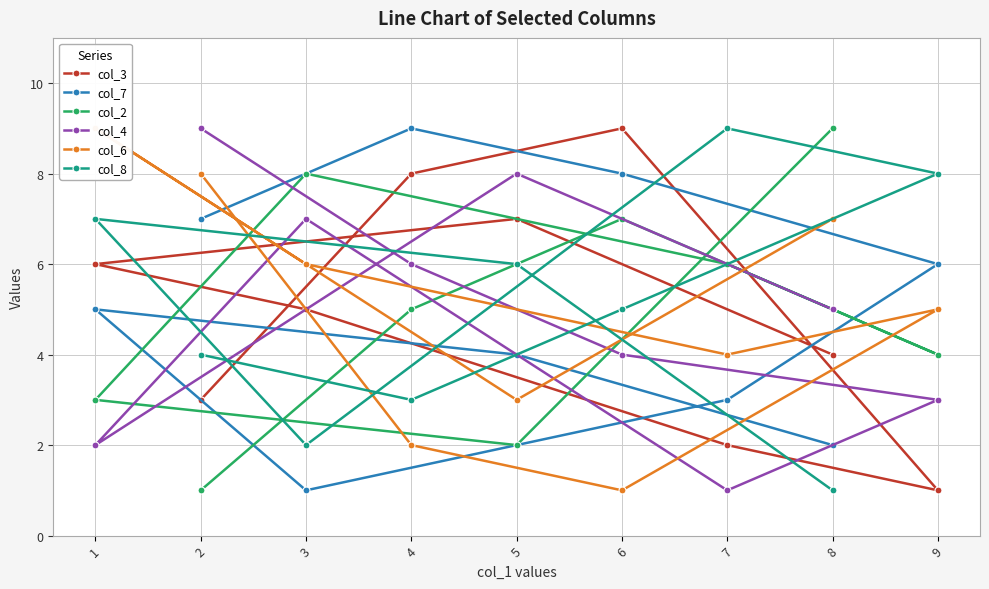

Is the value of col_8 at 7 greater than the value of col_4 at 4?

Yes